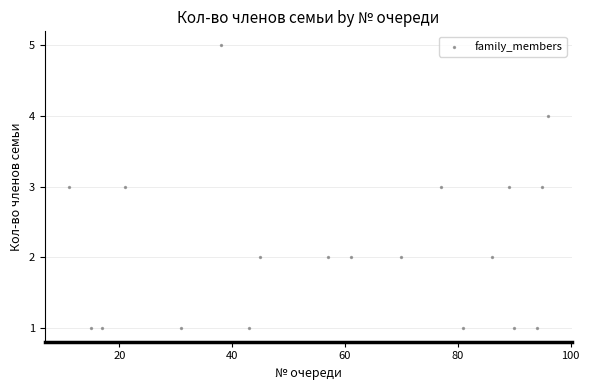

What is the range of X values (max minus min)?

85